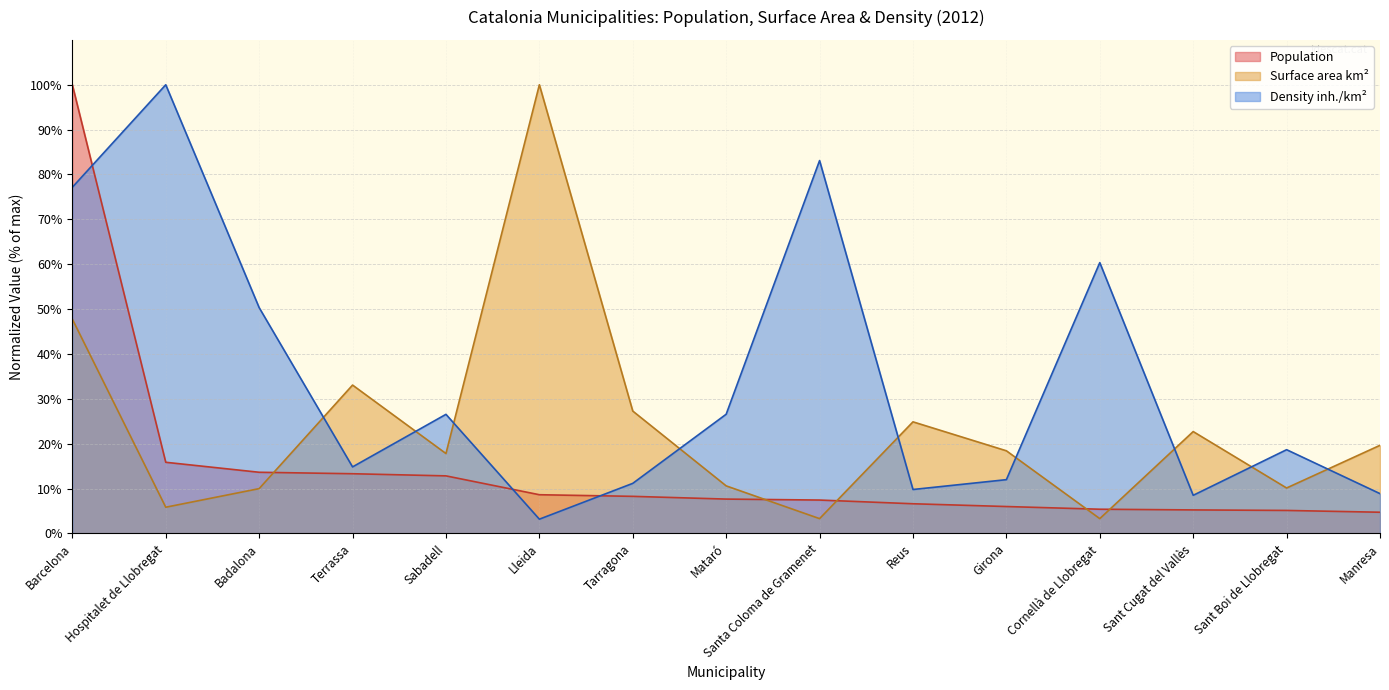

List the series in order of their peak value, lowest first.

Population, Surface area km2, Density inh./km2